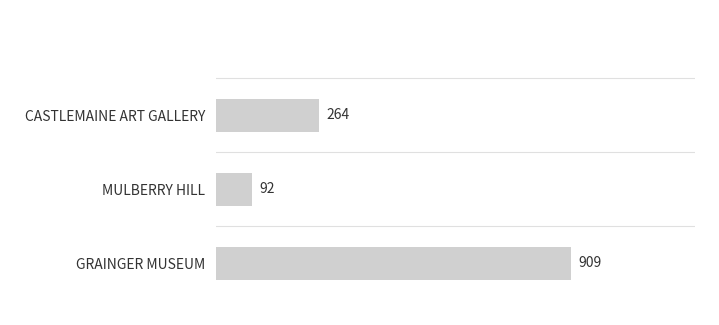

The value at CASTLEMAINE ART GALLERY is 264. True or false?

True